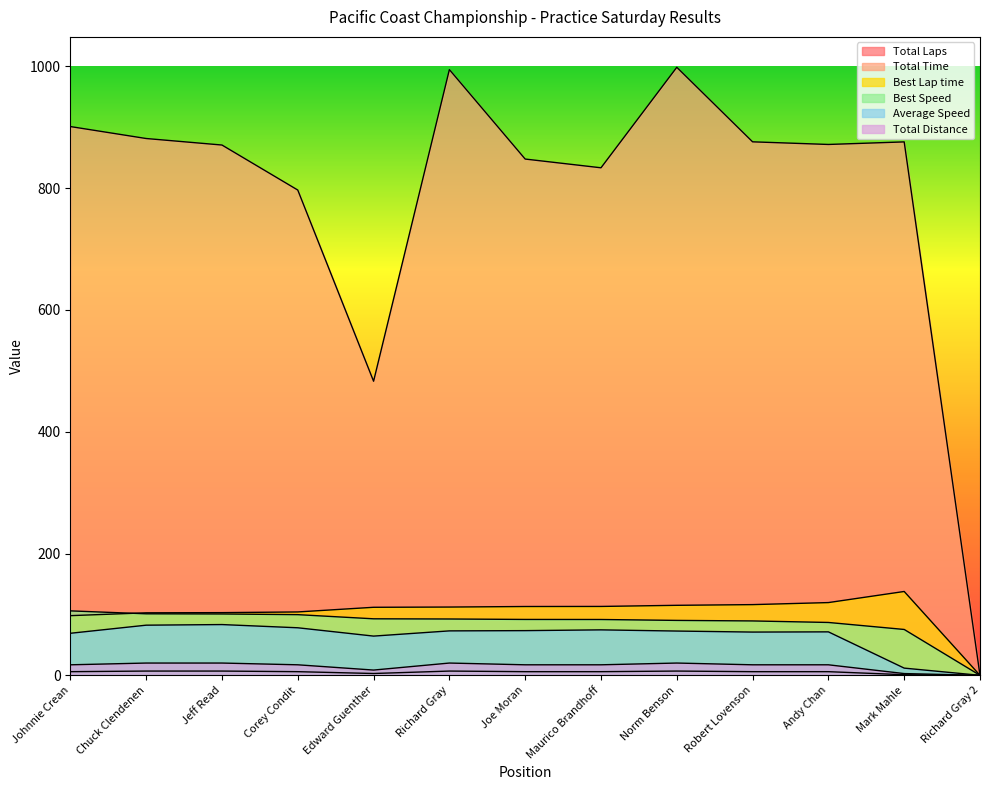

Between Norm Benson and Mark Mahle, which series saw the biggest shift?

Total Time